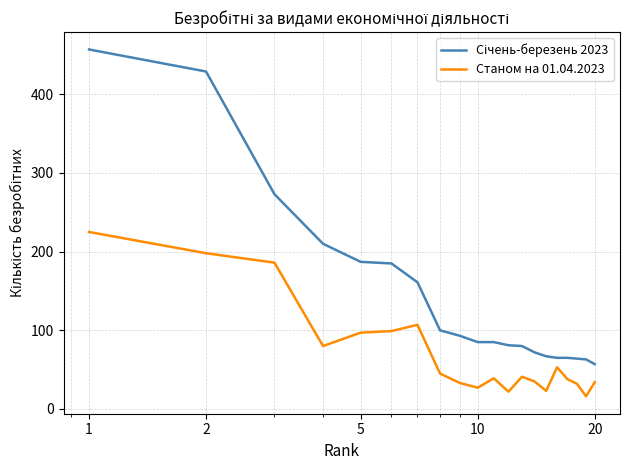

What is the difference between the maximum and minimum values in the Станом на 01.04.2023 series?

209